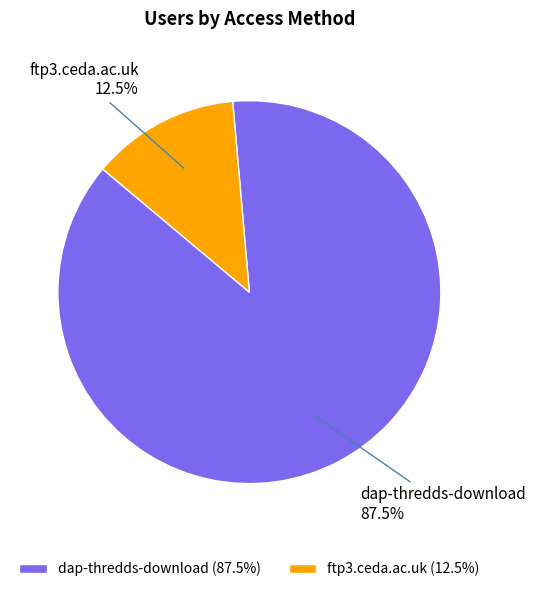

To the nearest percent, what is the combined percentage of dap-thredds-download and ftp3.ceda.ac.uk?

100%